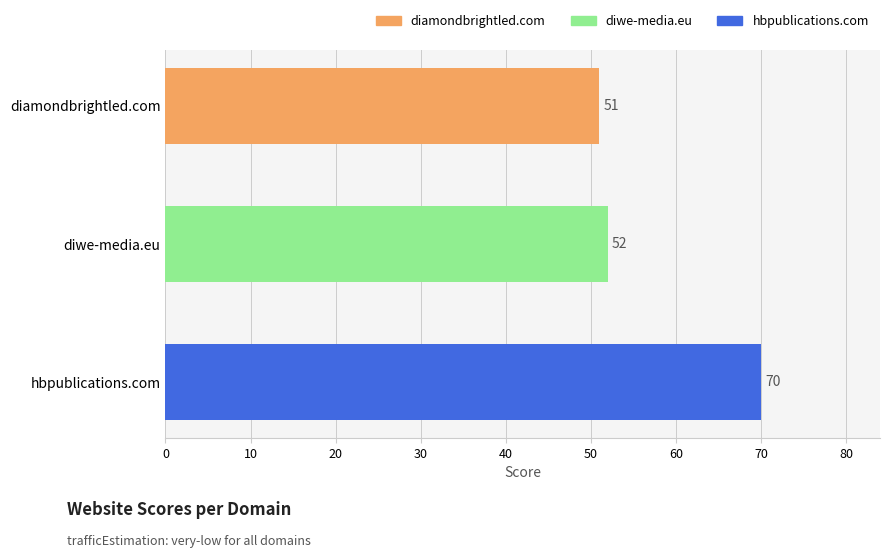

Which has a higher value, diamondbrightled.com or diwe-media.eu?

diwe-media.eu